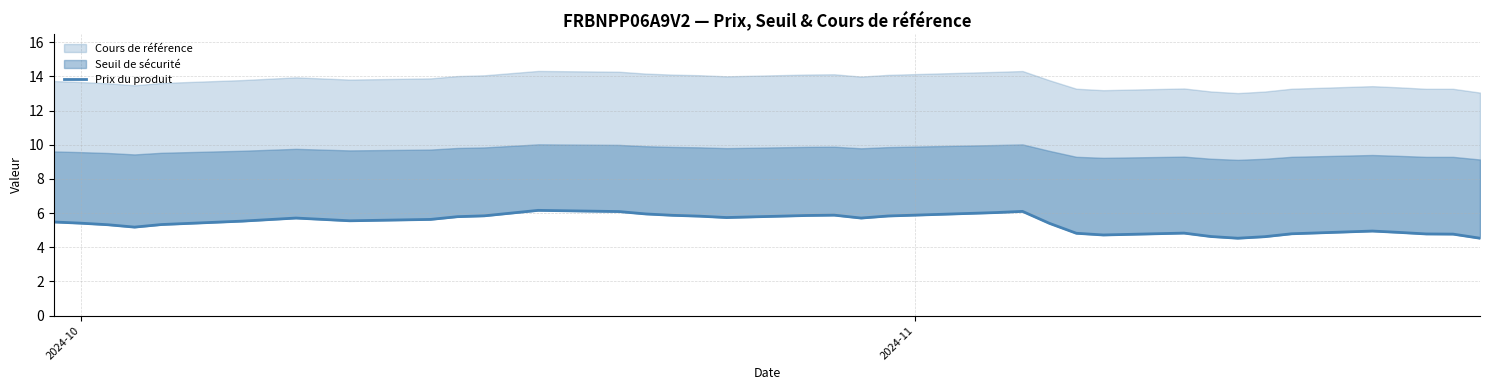

What is the minimum value shown in the chart?

4.5